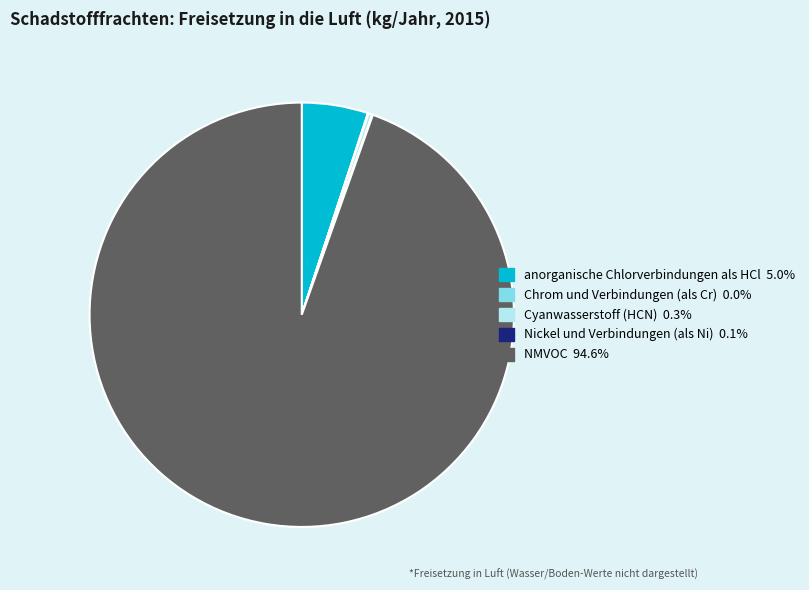

Does Cyanwasserstoff (HCN) 0.3% represent more than half of the total?

No